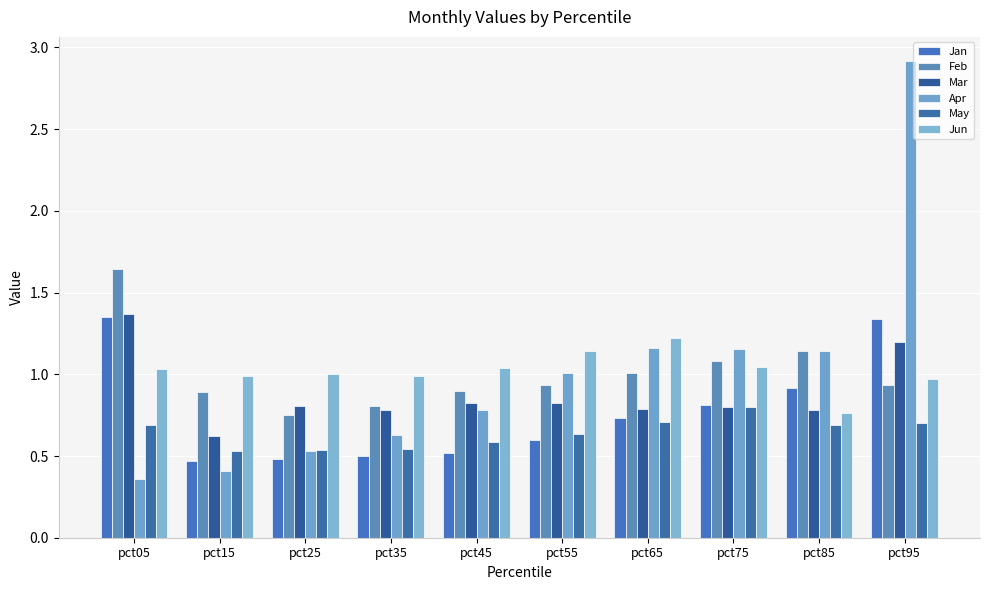

List the series in order of their peak value, lowest first.

May, Jun, Jan, Mar, Feb, Apr